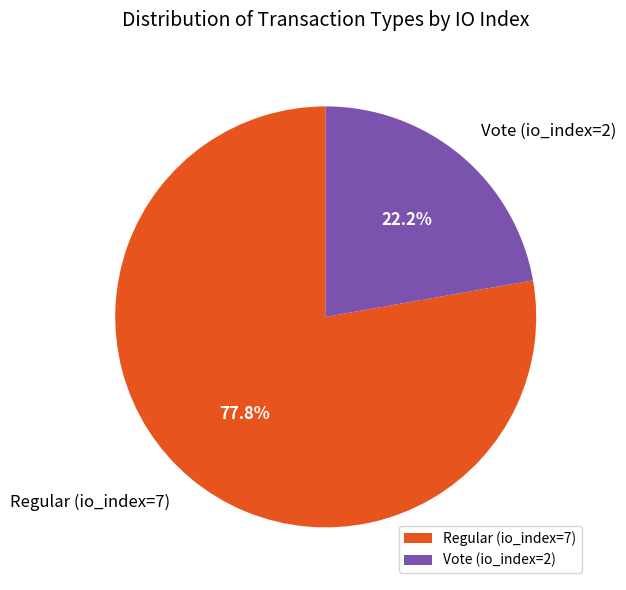

To the nearest percent, what is the difference between the largest and smallest slice percentages?

56%